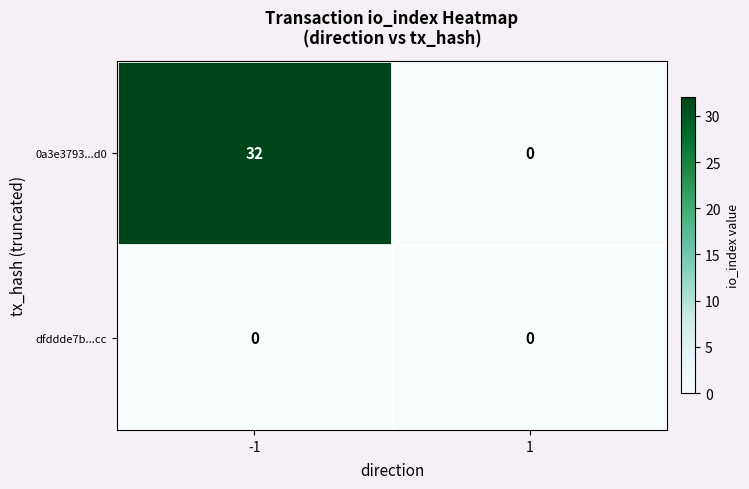

How many distinct data groups are displayed?

2